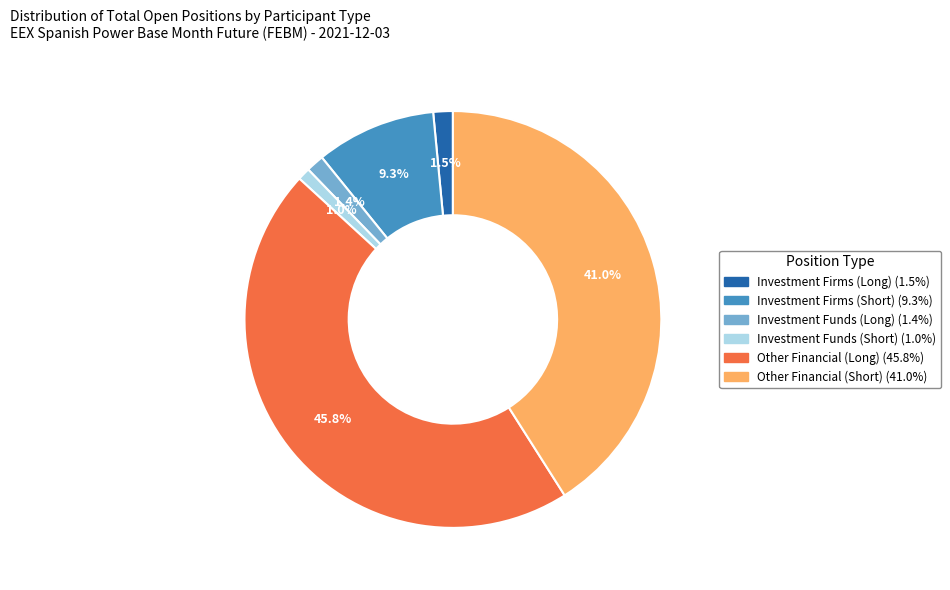

Does any single category account for the majority?

No